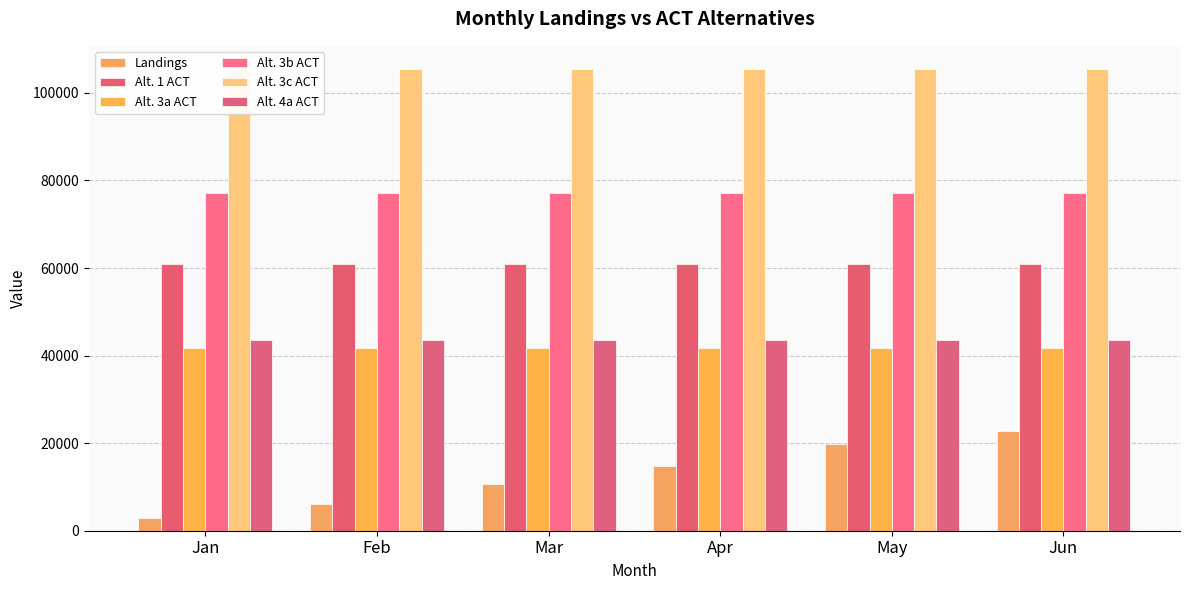

What is the value of the Alt. 3a ACT bar at the 4th from the left?

41731.0